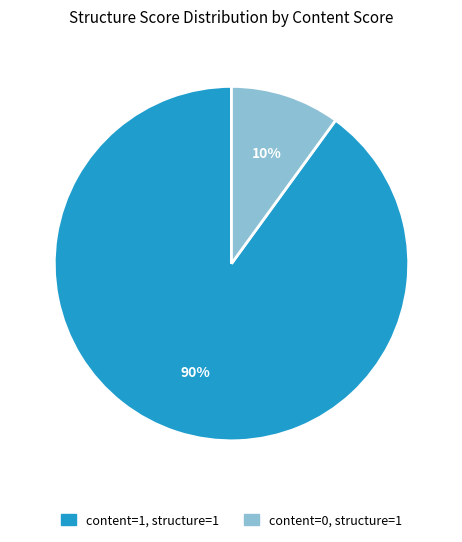

Is there a majority slice in this chart?

Yes